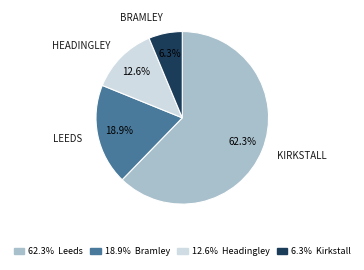

To the nearest percent, what is the average slice percentage?

25%